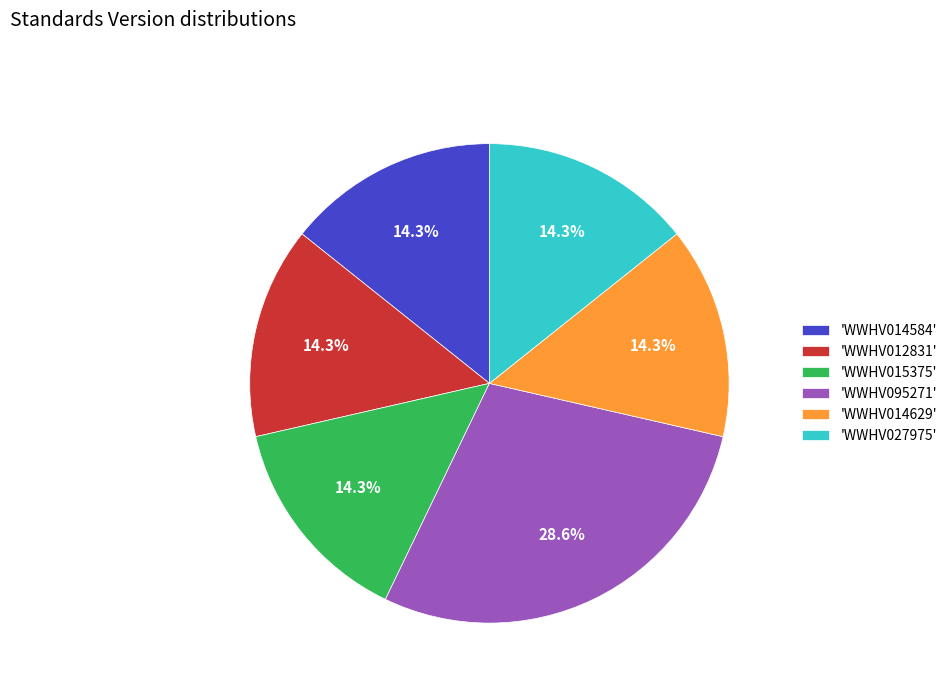

To the nearest percent, what is the difference between the largest and smallest slice percentages?

14%